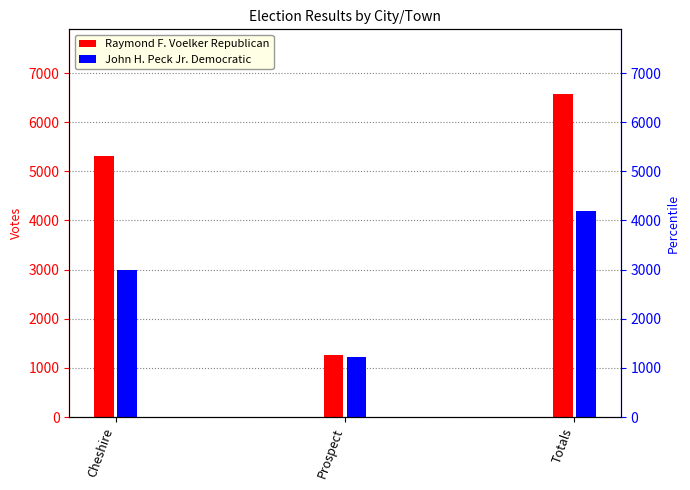

True or false: John H. Peck Jr. Democratic has a value of 4800 at Cheshire.

False